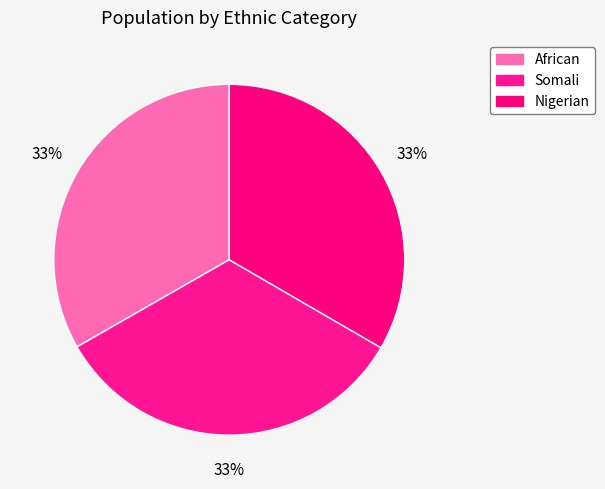

Count the number of slices in the pie.

3